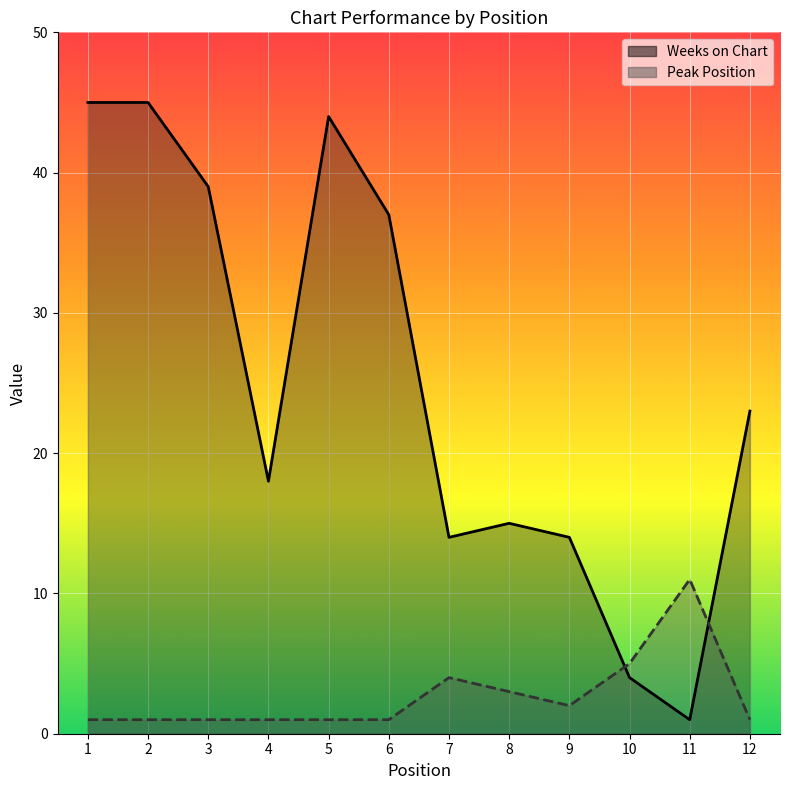

Between which two adjacent categories do Weeks on Chart and Peak Position first intersect?

9 and 10